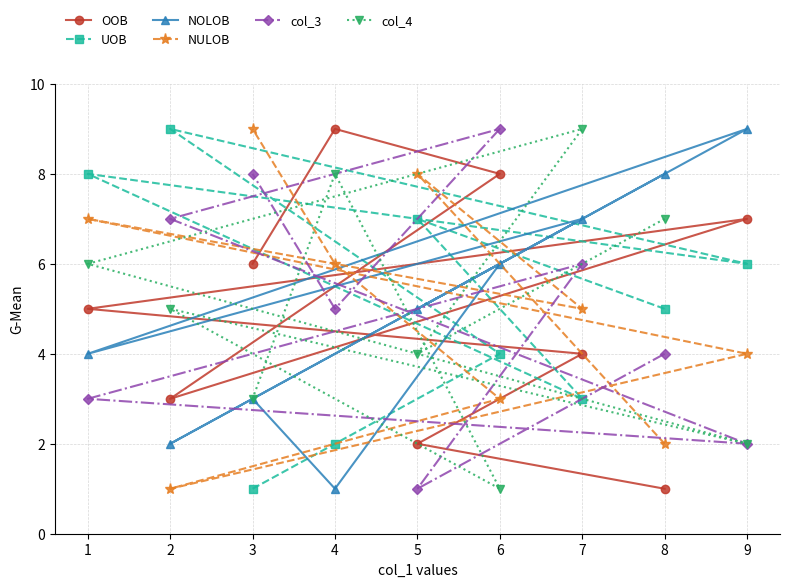

Is this an area chart (filled region under the line)?

No